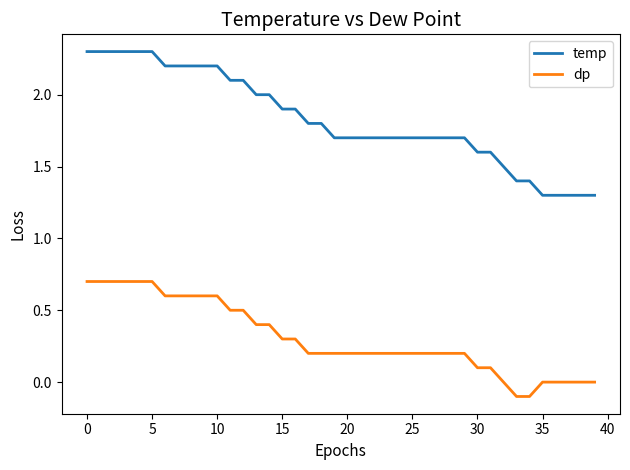

Which series has the largest total across all categories?

temp